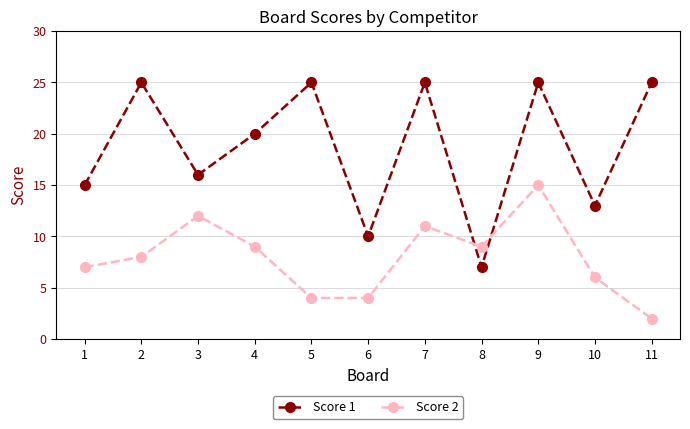

At 3, list the series in order from largest to smallest.

Score 1, Score 2